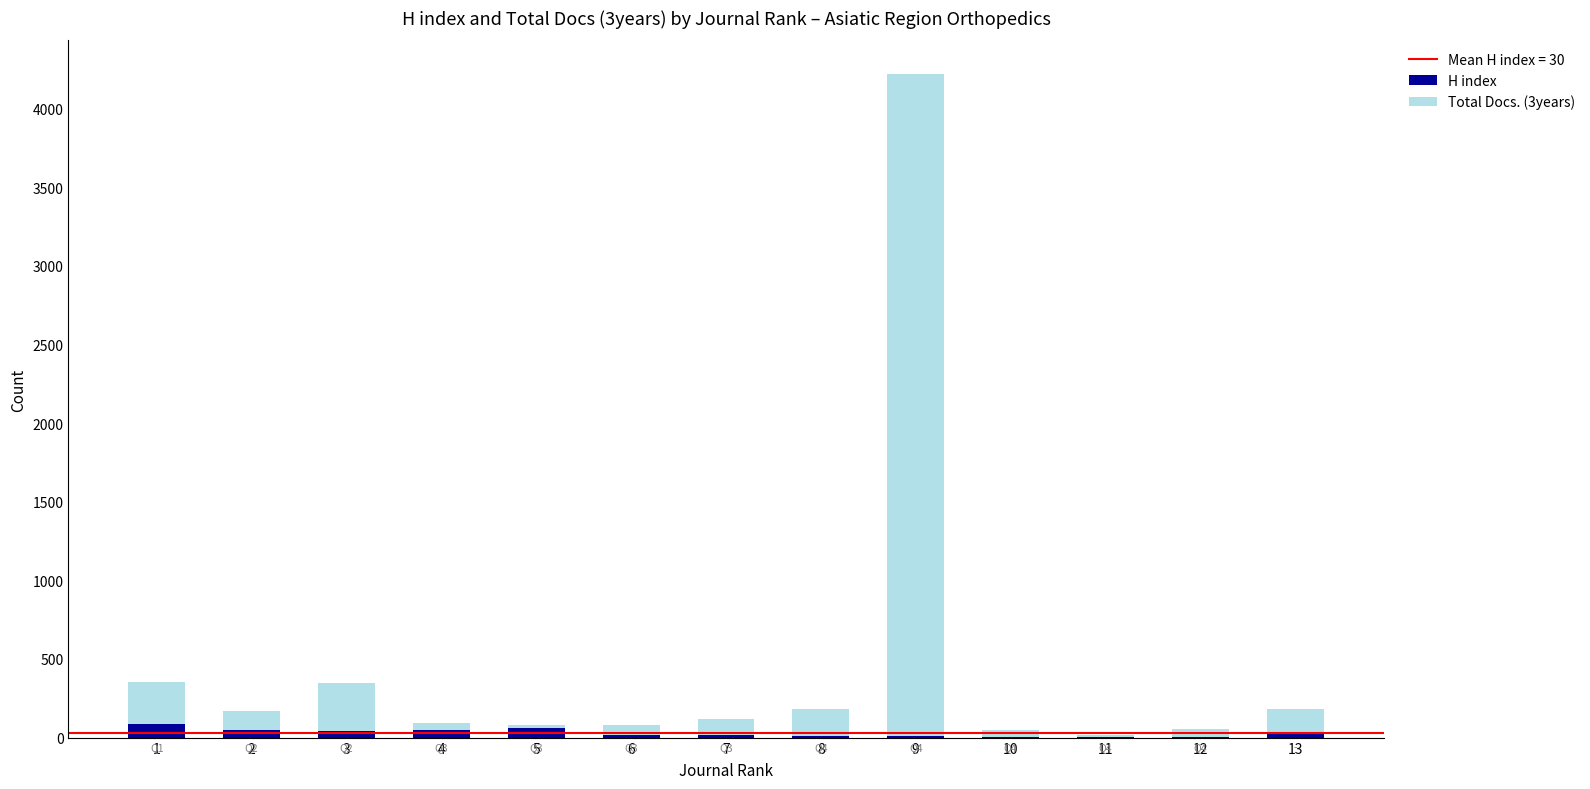

At which category is the sum across all series the highest?

9